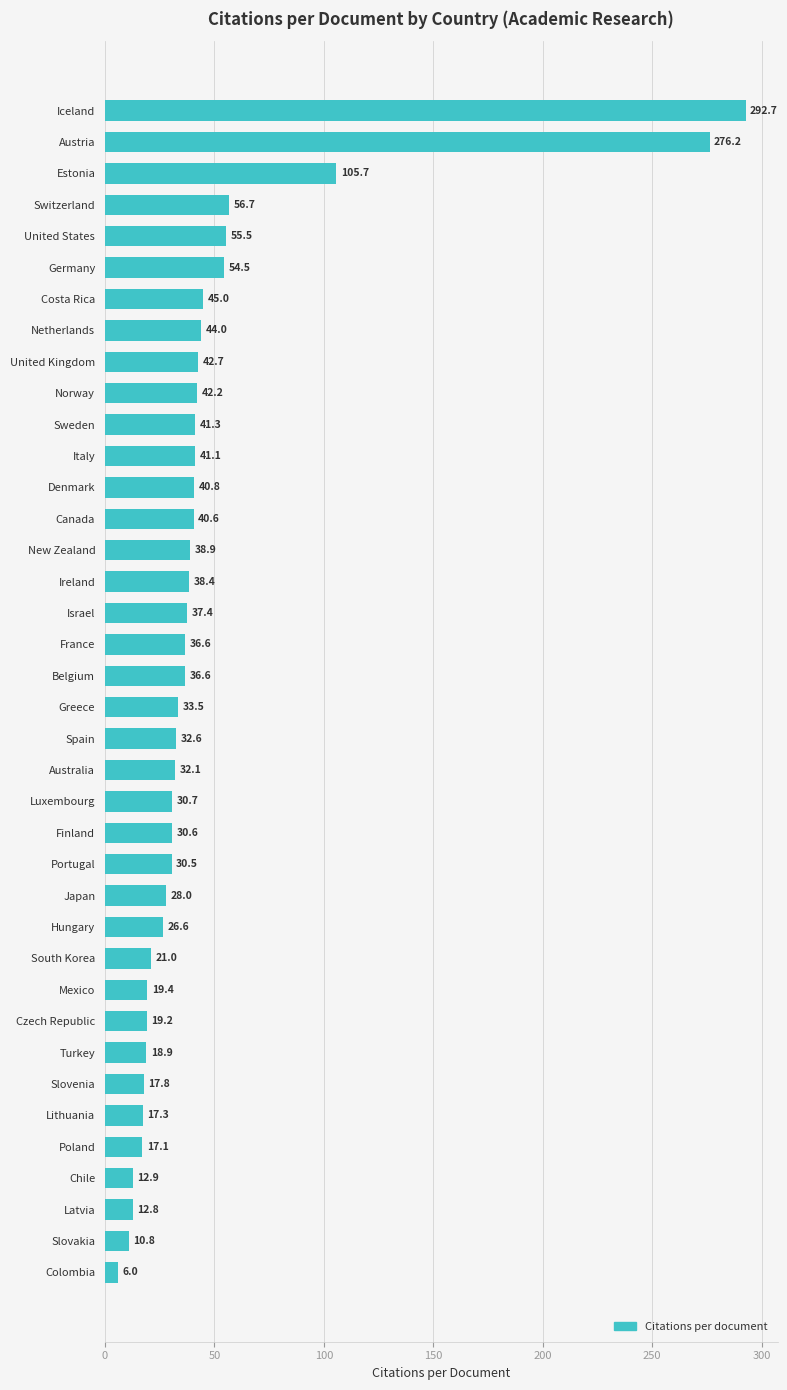

The chart shows a value of 11.2 at Costa Rica. True or false?

False